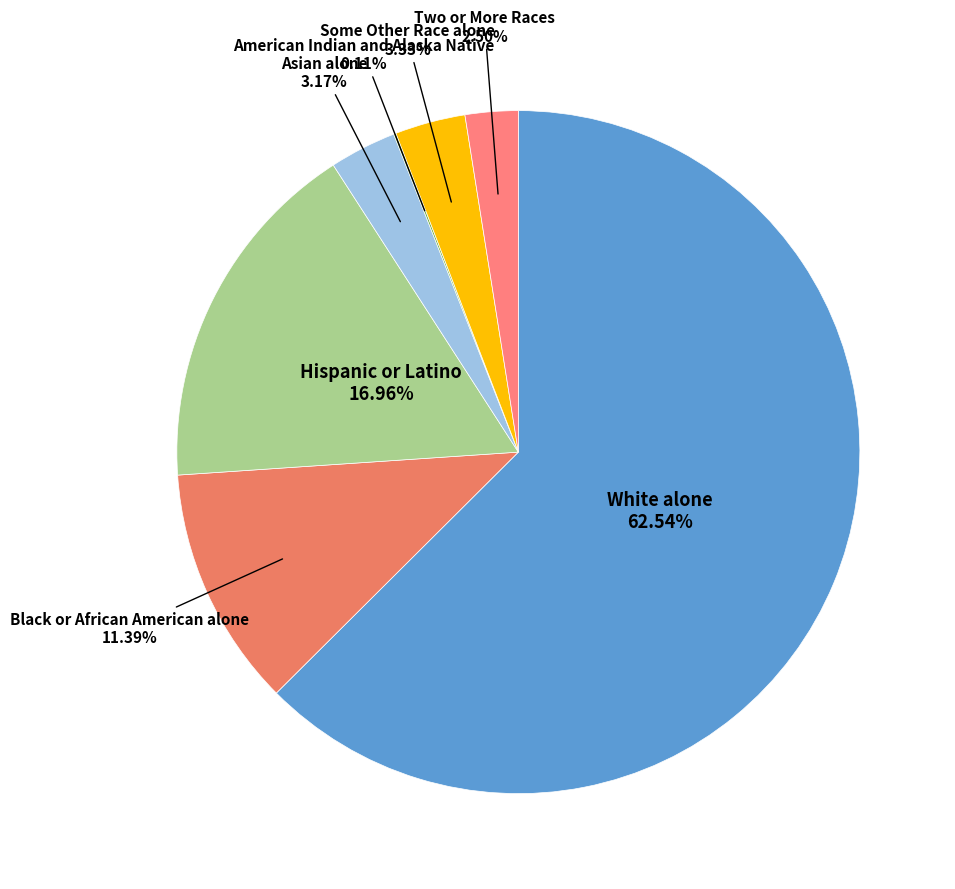

True or false: Some Other Race alone accounts for 3% of the total.

True